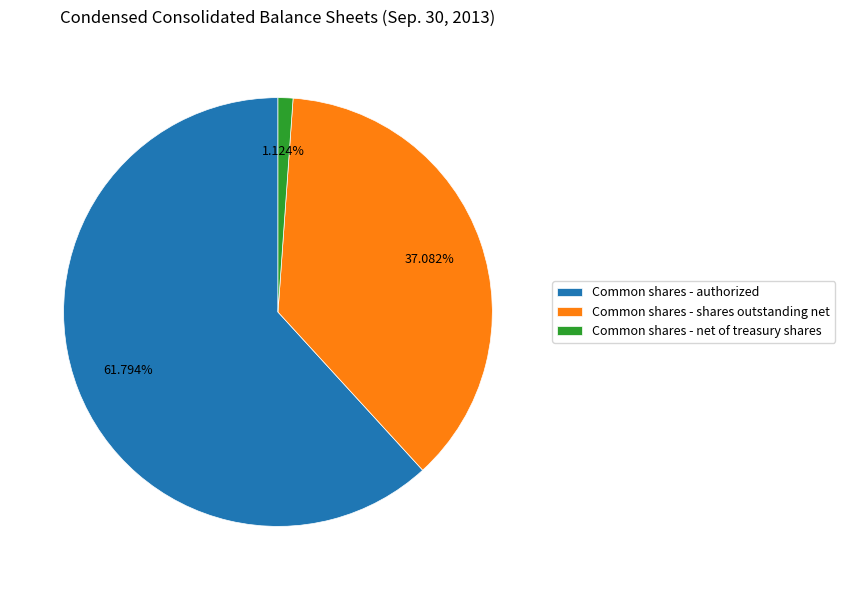

Is there a majority slice in this chart?

Yes